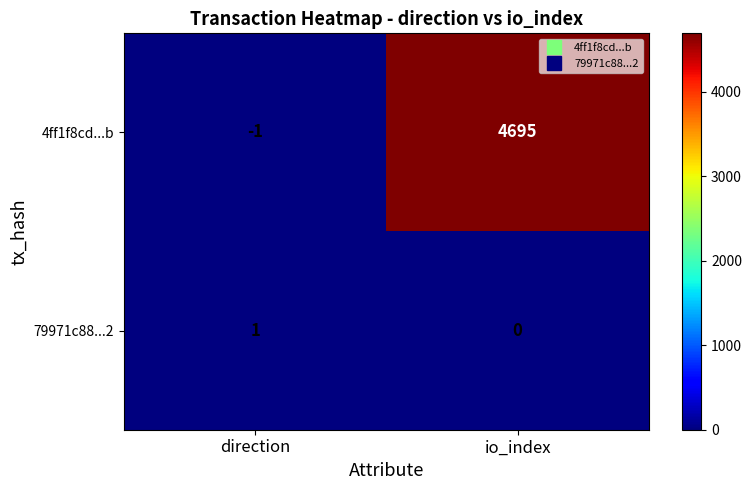

Reading left to right, list all the values displayed in this chart.

4ff1f8cd...b: -1	4695
79971c88...2: 1	0